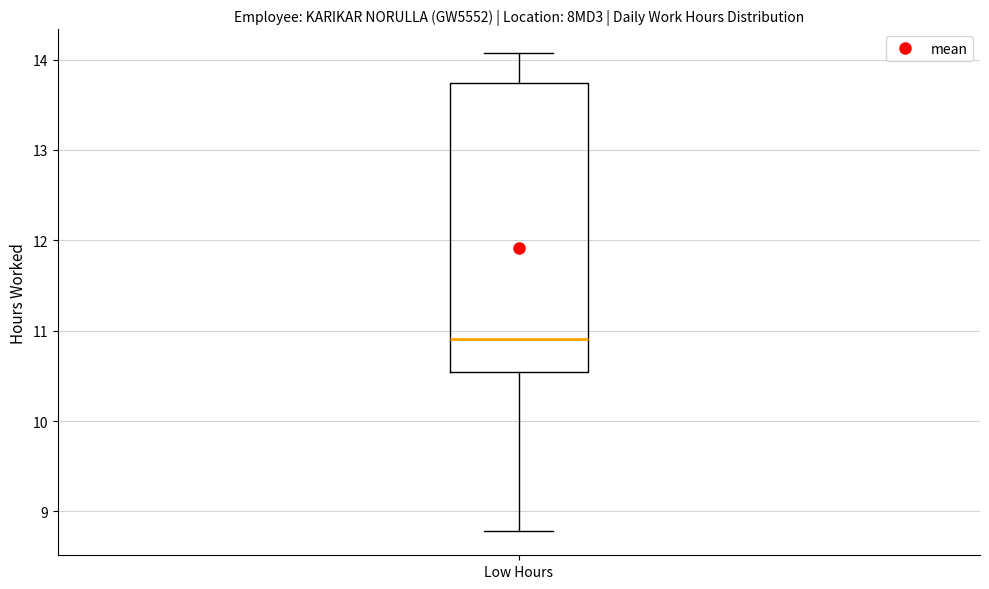

Transcribe this box plot: give where the median line is, the range the box spans, and where the two whiskers end, as read against the y-axis. The values are not printed on the chart, so give them approximately, as read against the axis.

median 10.9, box 10.5 to 13.7, whiskers 8.8 to 14.1